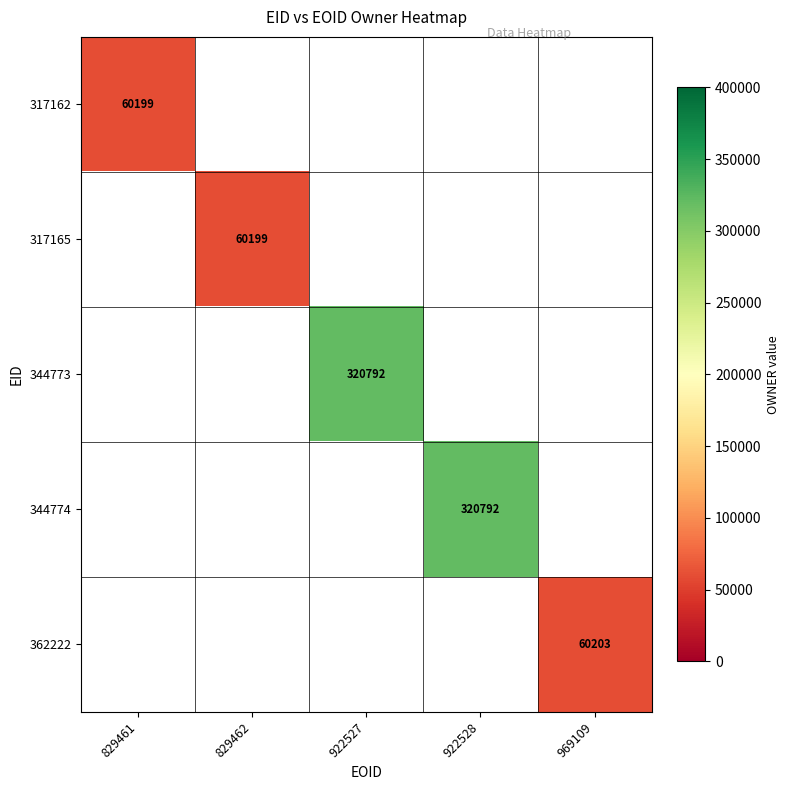

The value of 362222 at 969109 is 93601. True or false?

False